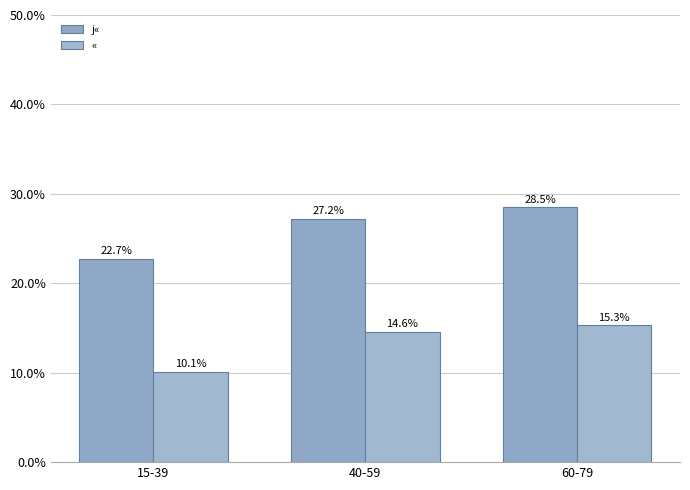

What is the difference between the second highest and minimum values in the j« series?

4.5